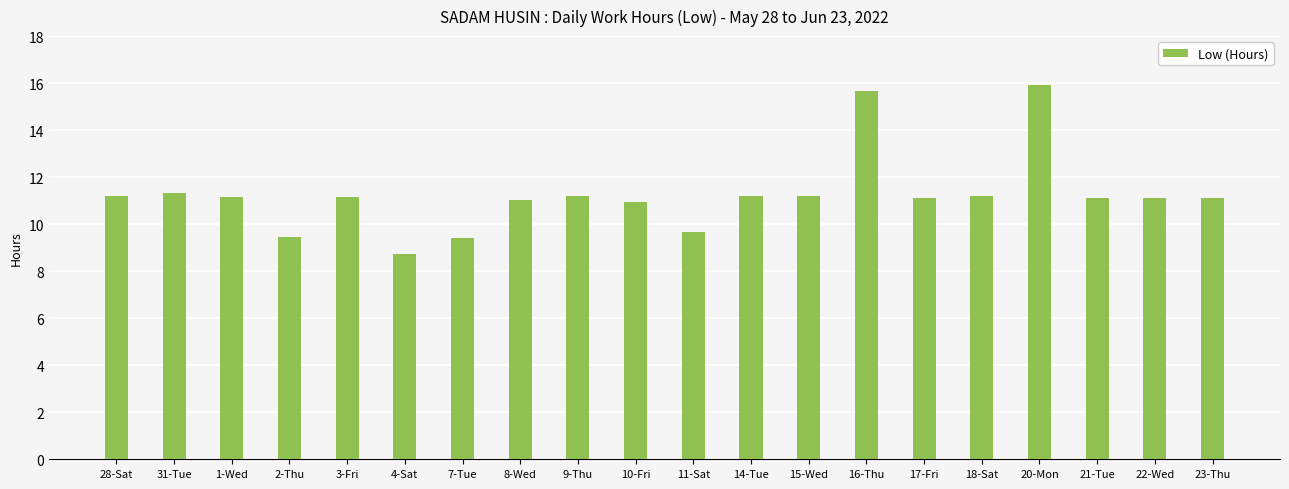

What is the minimum value shown in the chart?

8.8